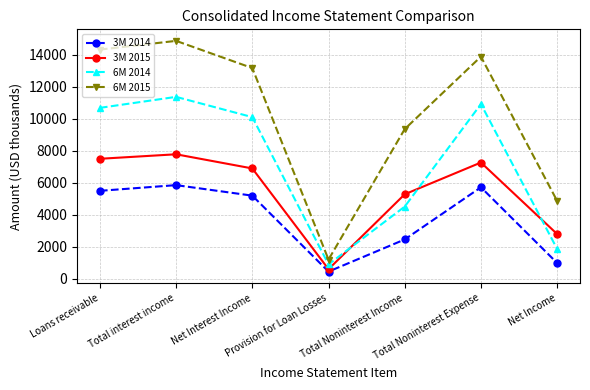

How many lines are shown in the chart?

4